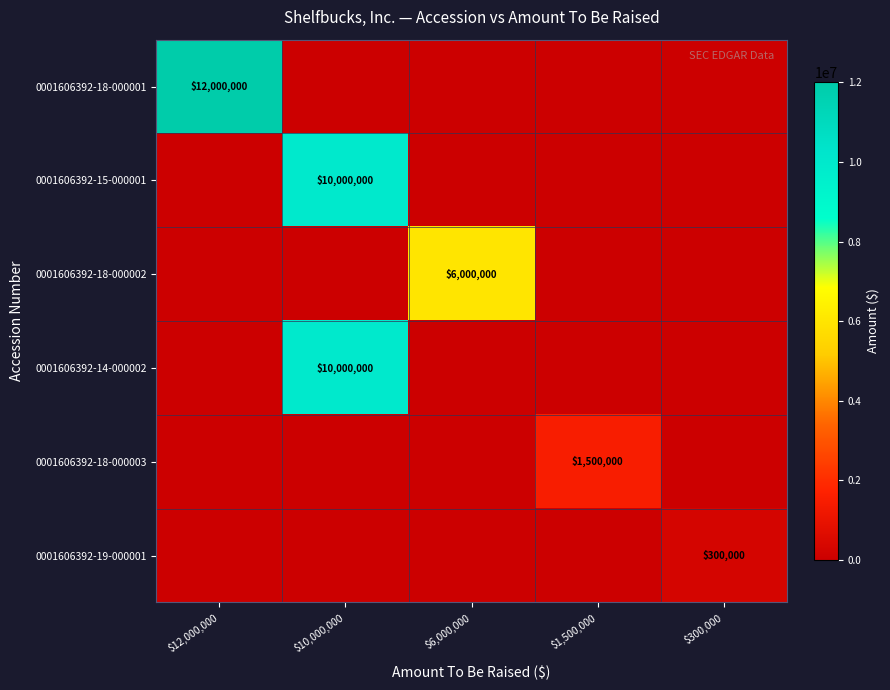

The 0001606392-15-000001 series shows 4663638 at $300,000. True or false?

False